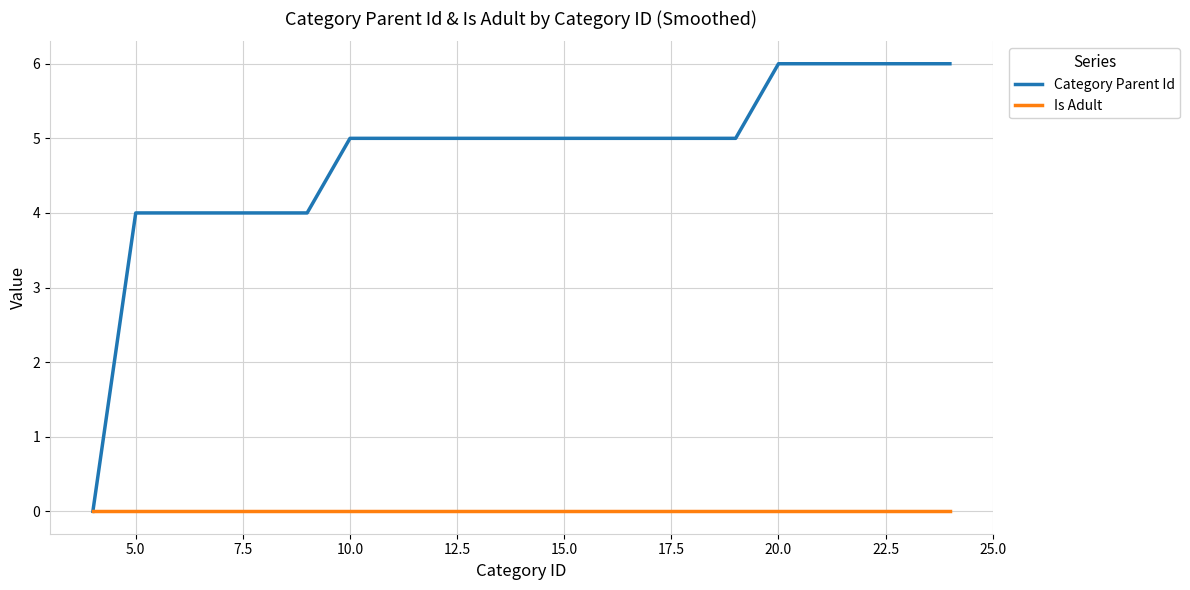

List the series in order of their peak value, highest first.

Category Parent Id, Is Adult